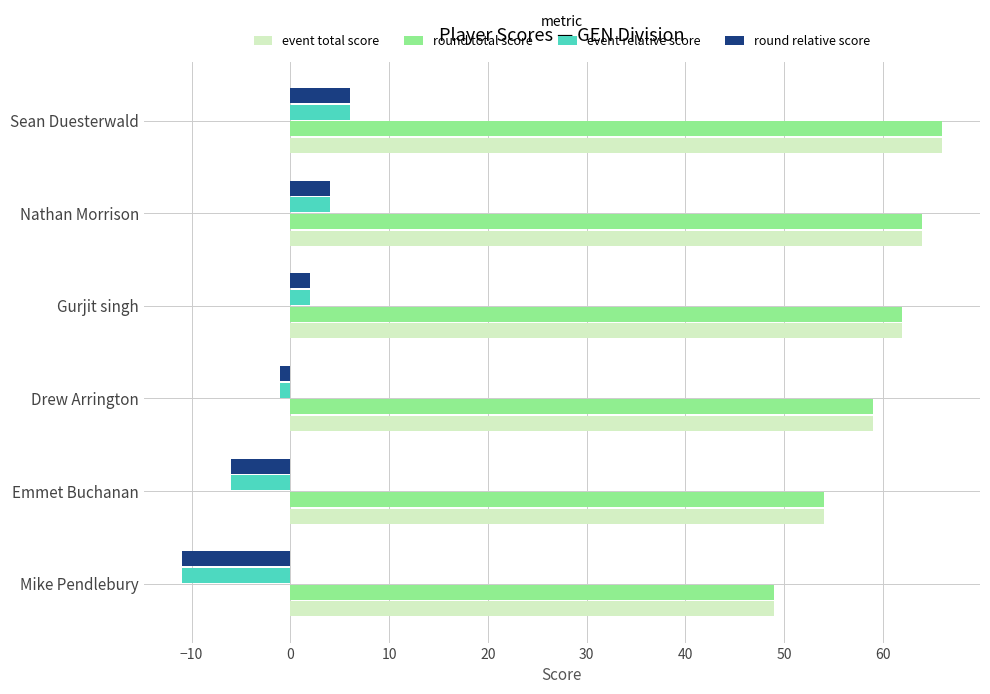

How many distinct data groups are displayed?

4